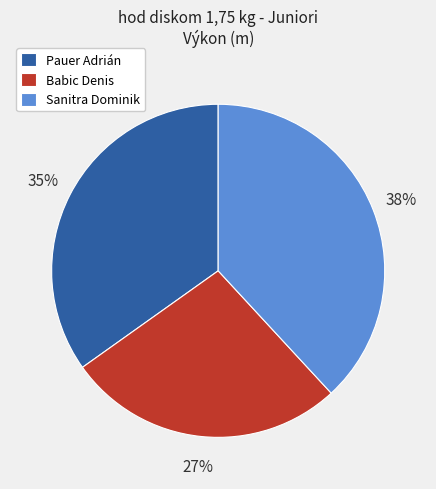

Approximately how many times larger is the value at Pauer Adrián compared to Sanitra Dominik?

0.9